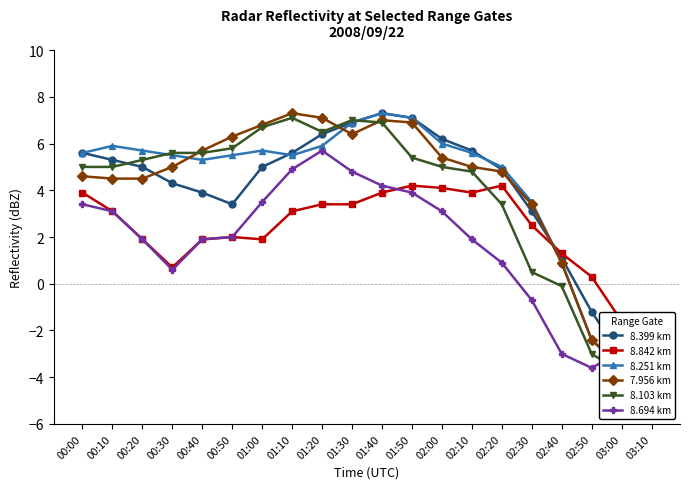

What is the spread (max minus min) of values at 03:00?

2.2